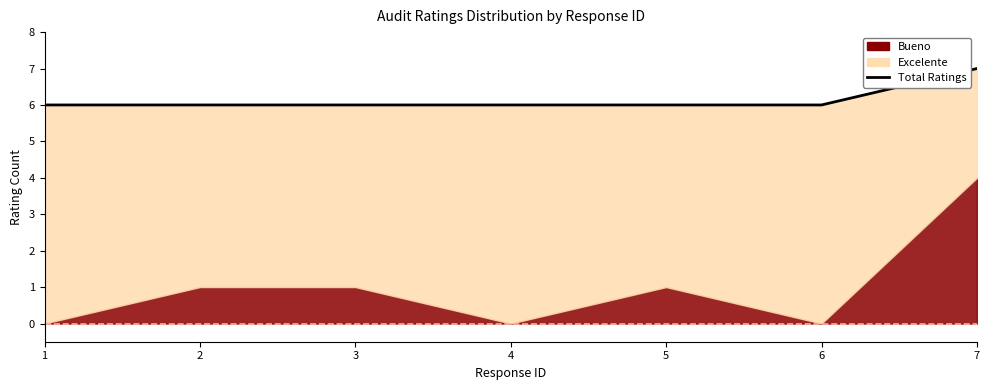

What is the smallest value displayed?

6